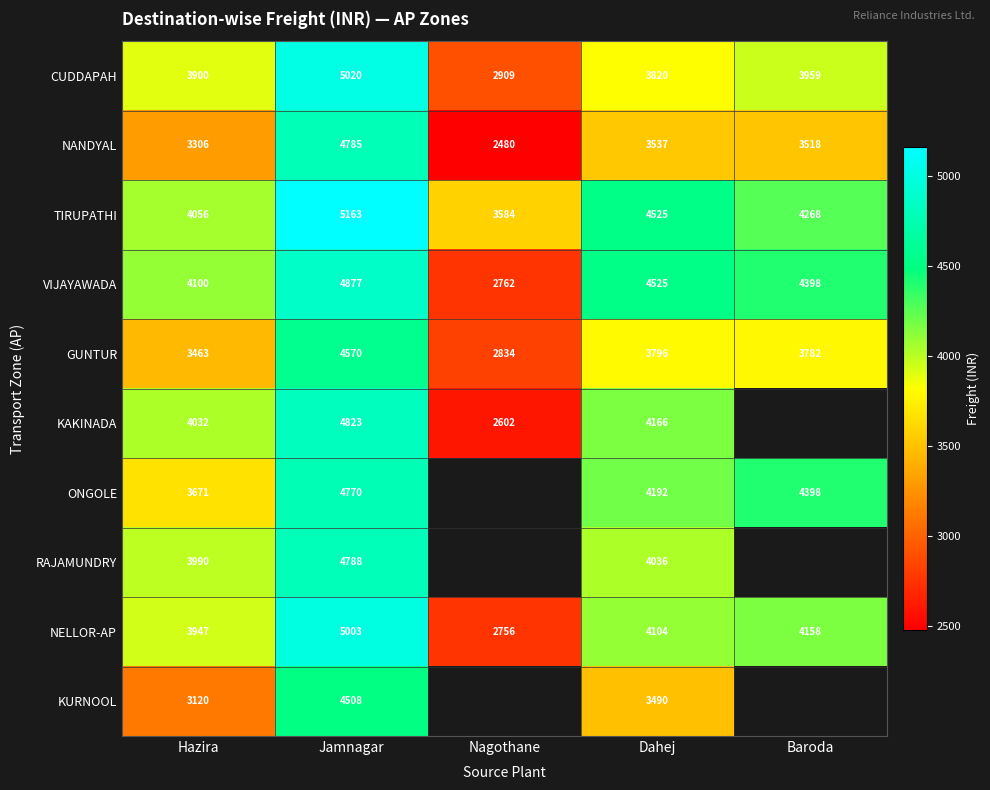

Count the number of categories in the chart.

5